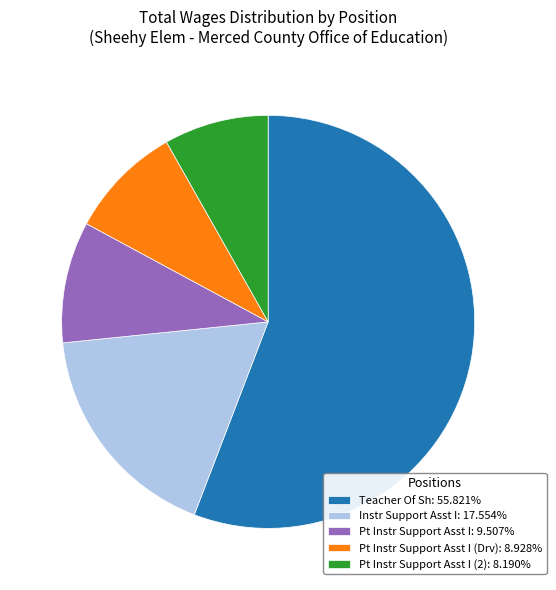

How many slices are in this pie chart?

5